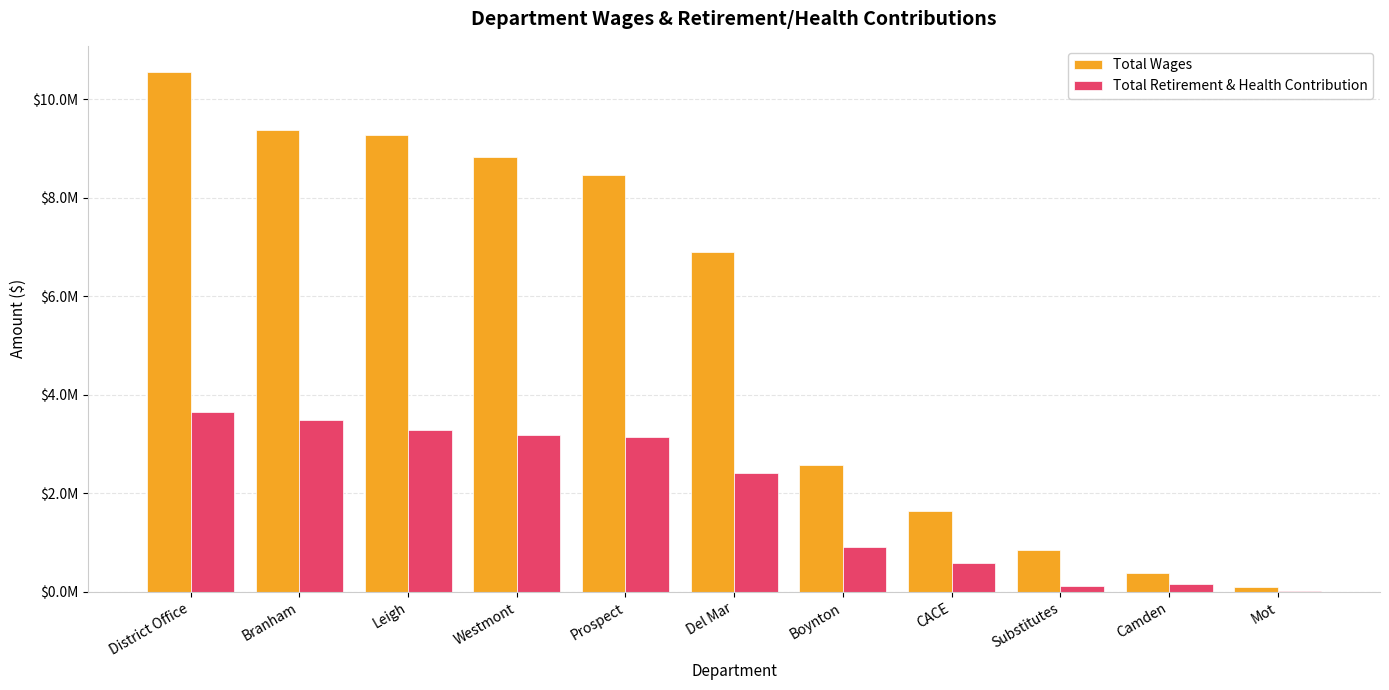

Where is Total Retirement & Health Contribution nearest to the value 1831400?

Del Mar